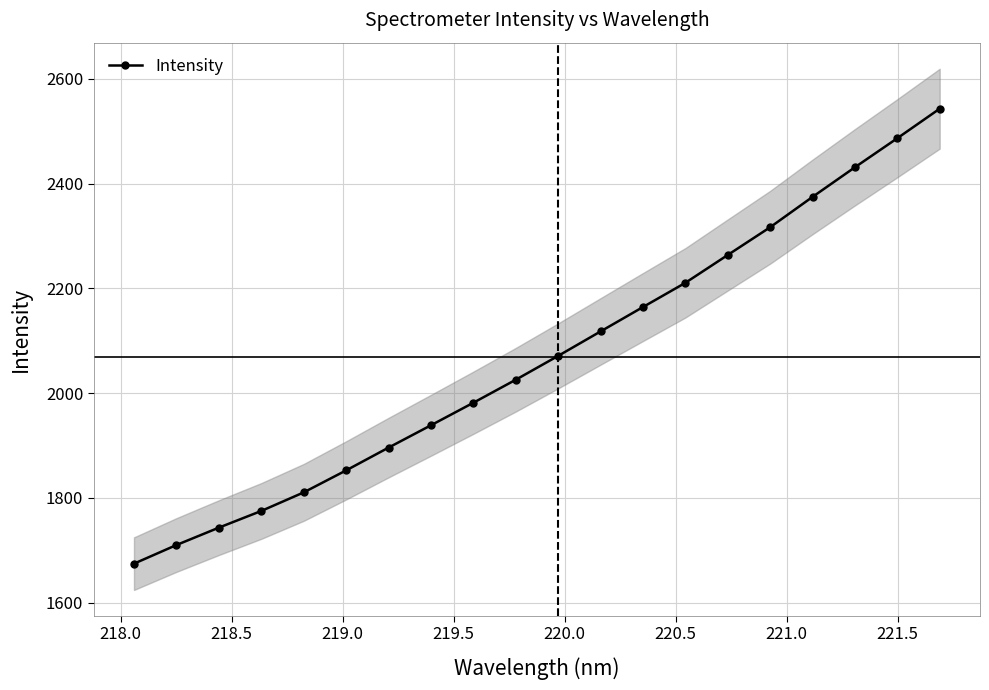

What is the maximum value for Intensity?

2542.8